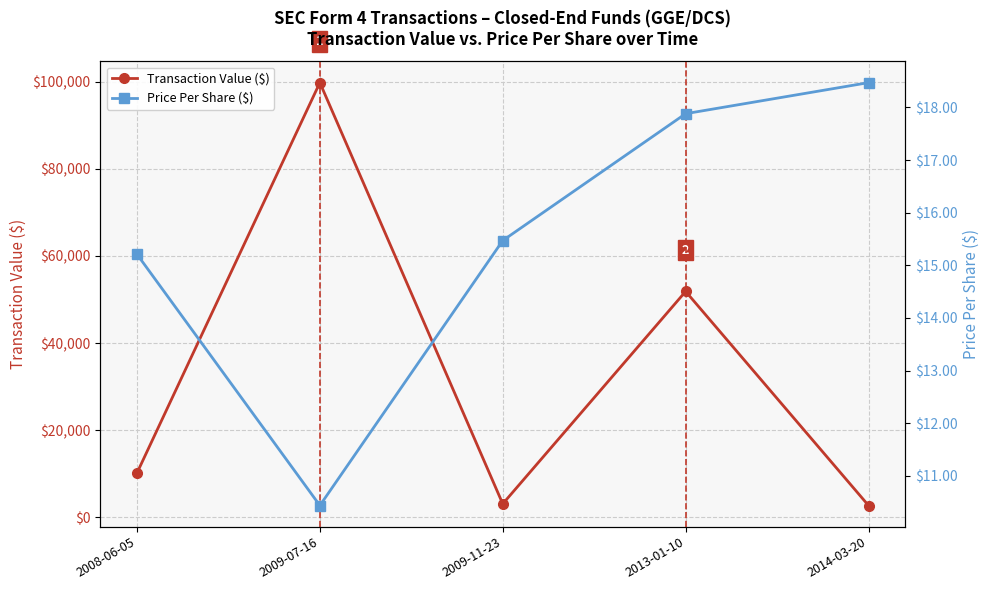

What position from the right is 2014-03-20?

1